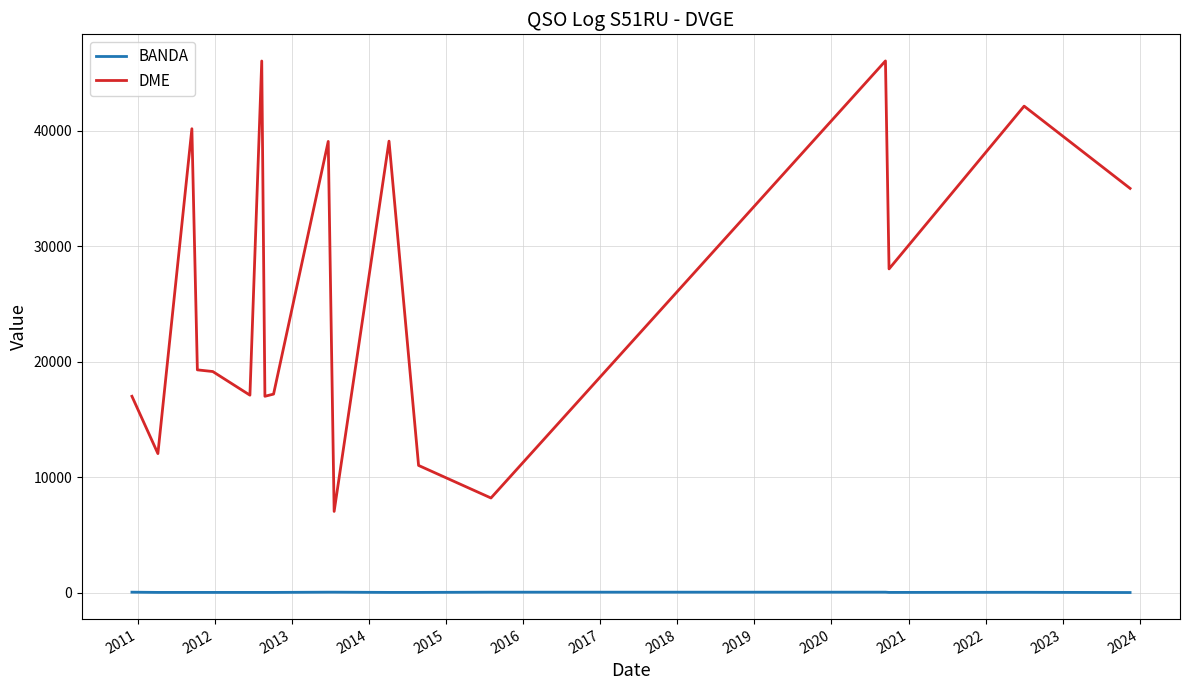

True or false: BANDA and DME cross at least once.

False